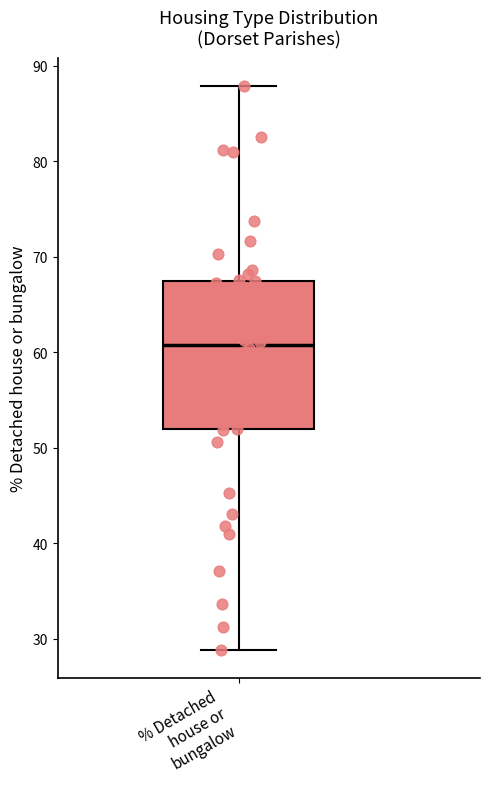

Where does the median line of the box for % Detached house or bungalow sit on the y-axis? The values are not printed on the chart, so give them approximately, as read against the axis.

61